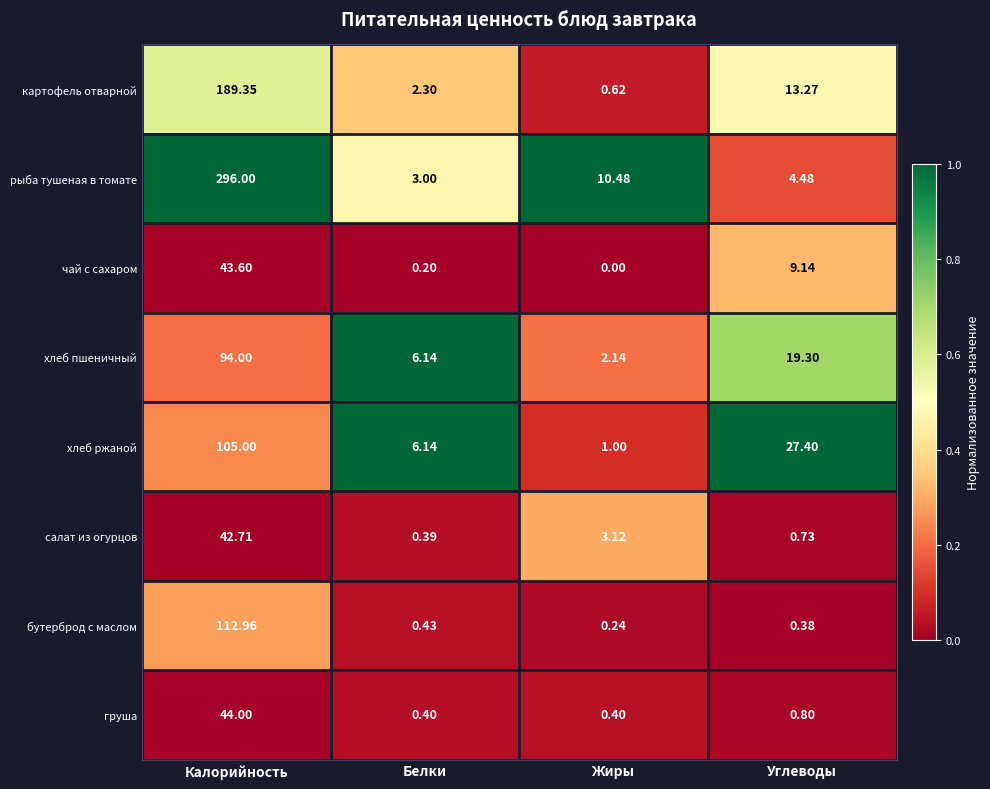

Which category has the highest value across all series?

Калорийность